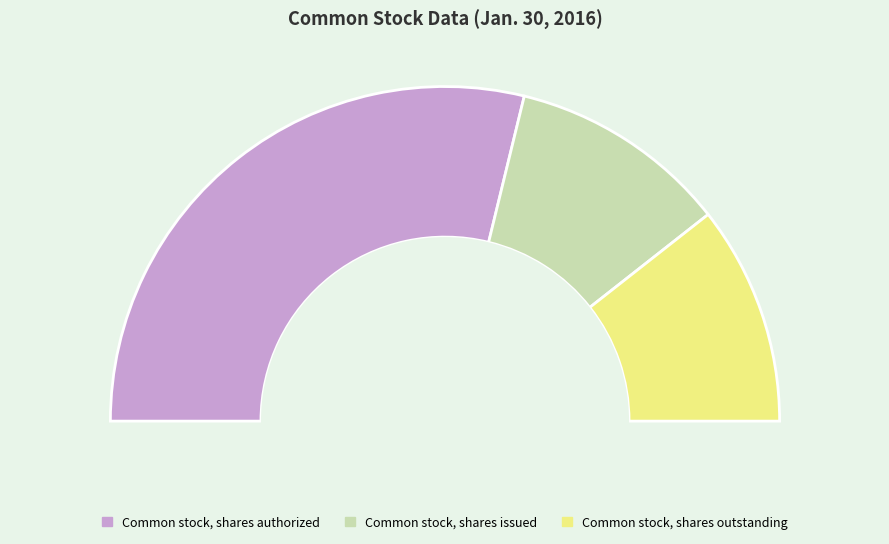

Which category accounts for the majority?

Common stock, shares authorized